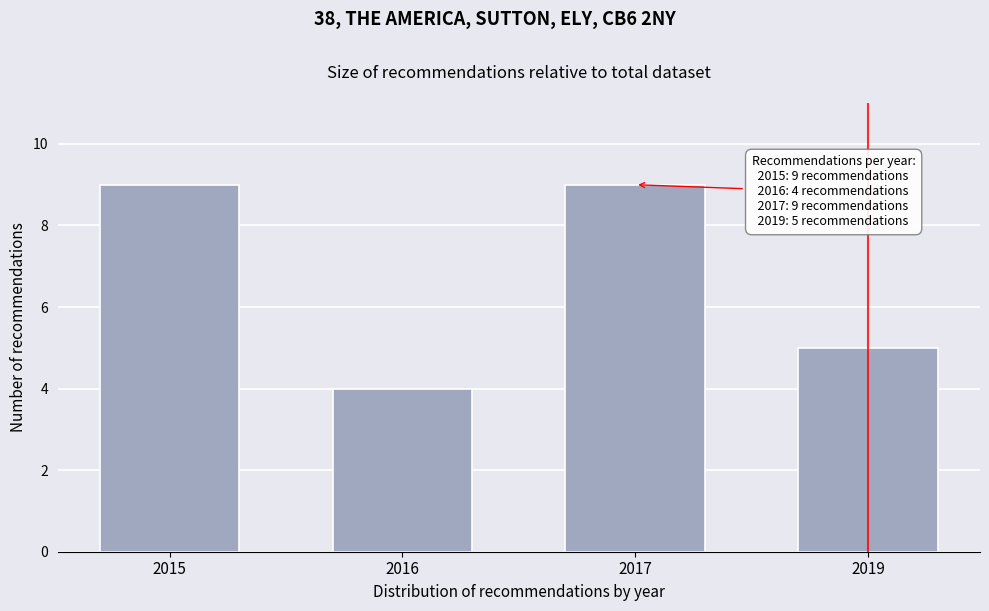

Reading left to right, list all the values displayed in this chart.

2015=9	2016=4	2017=9	2019=5